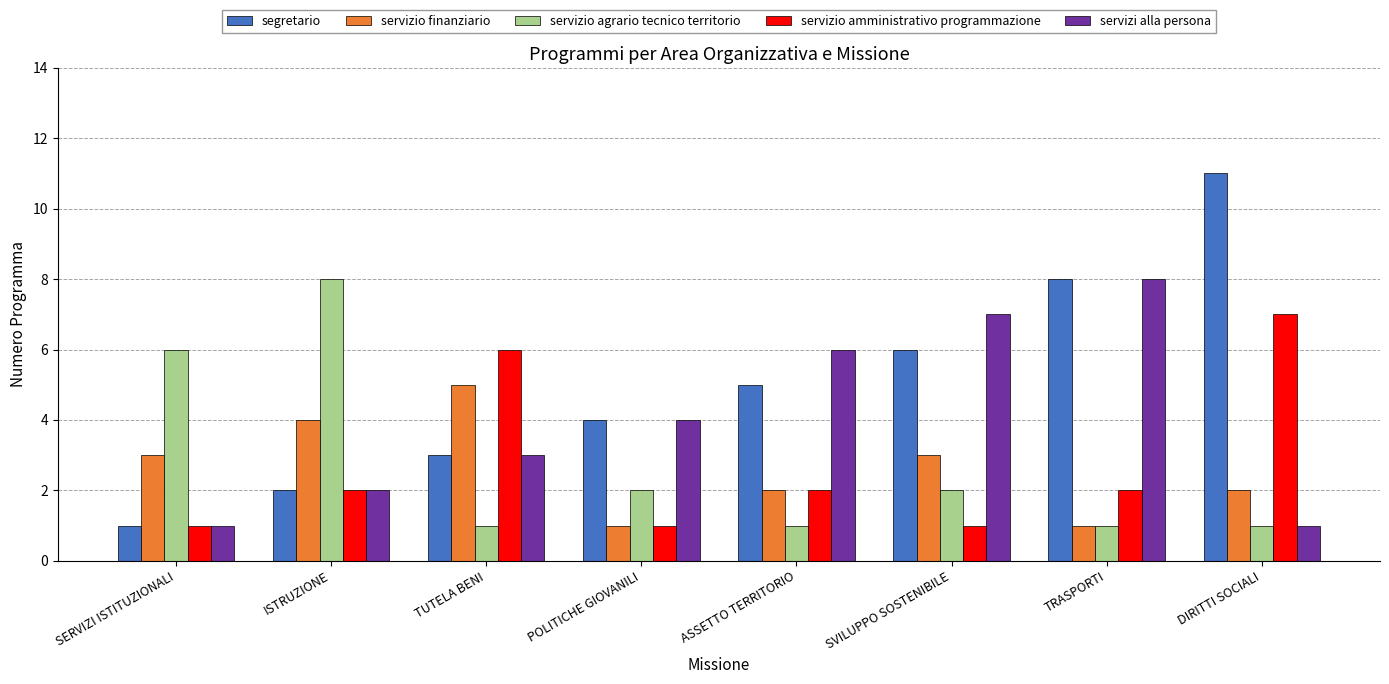

At how many categories does at least one series exceed 10?

1